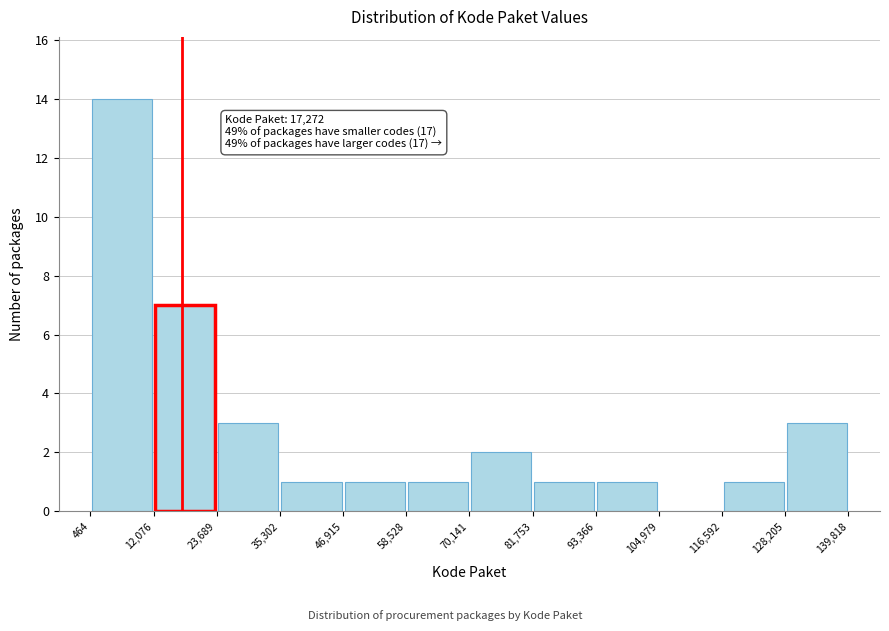

Over which range of the x-axis is the bar tallest?

464 to 12,076